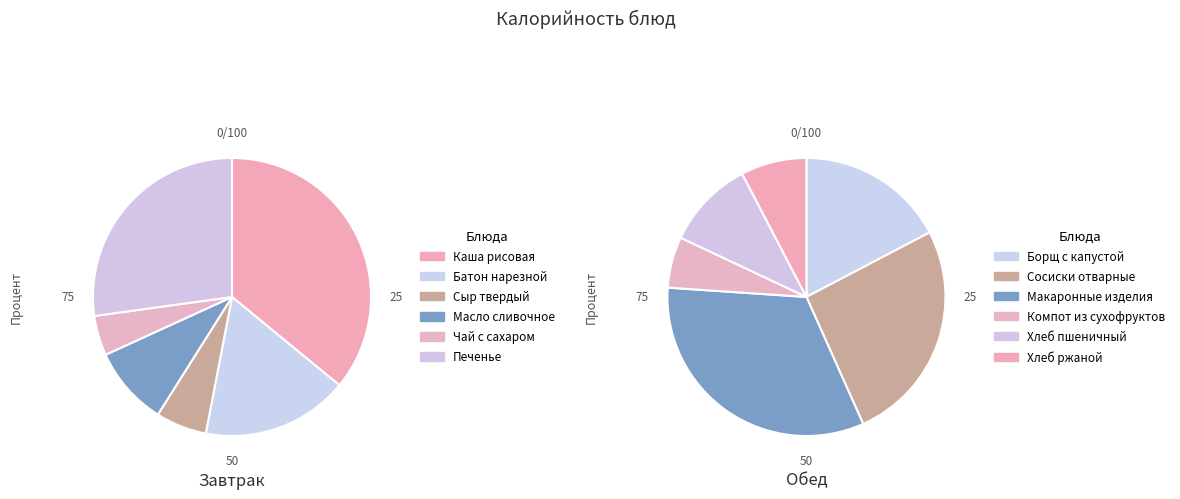

What is the ratio of the value at Макаронные изделия to the value at Батон нарезной?

2.1